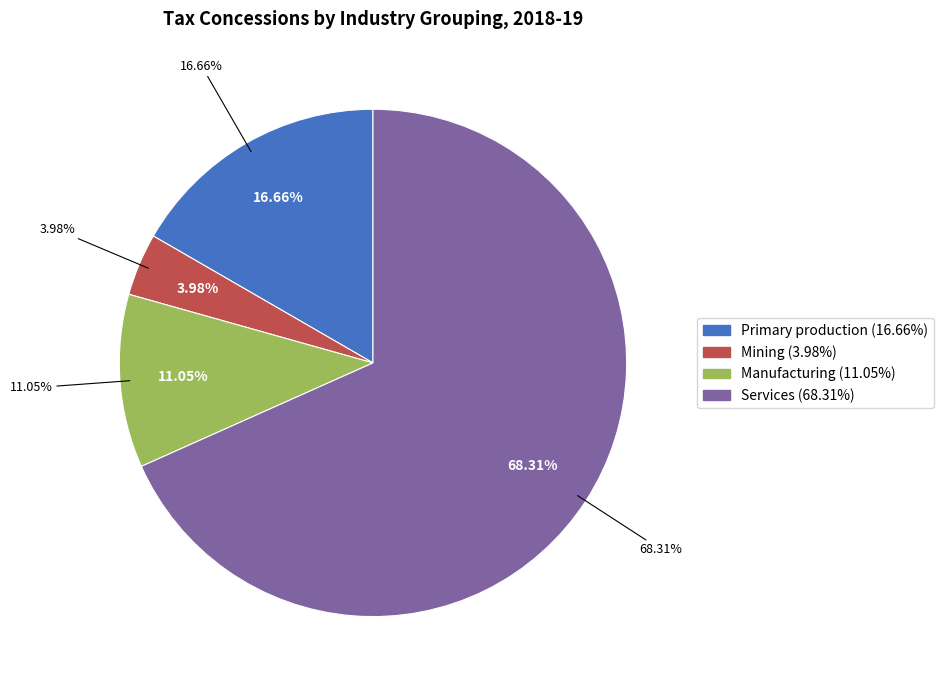

Is there a majority slice in this chart?

Yes